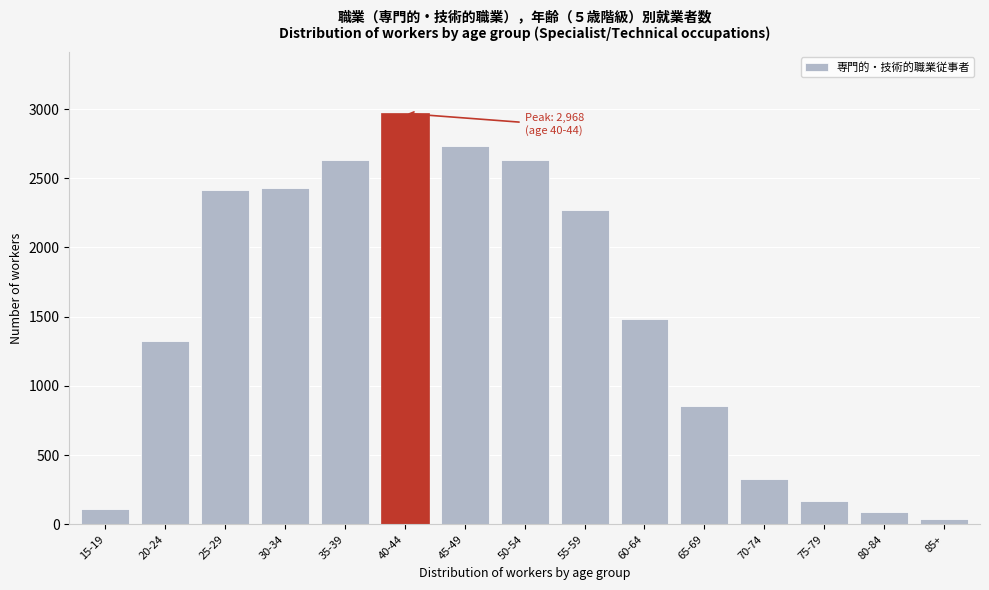

The value at 20-24 is 1325. True or false?

True